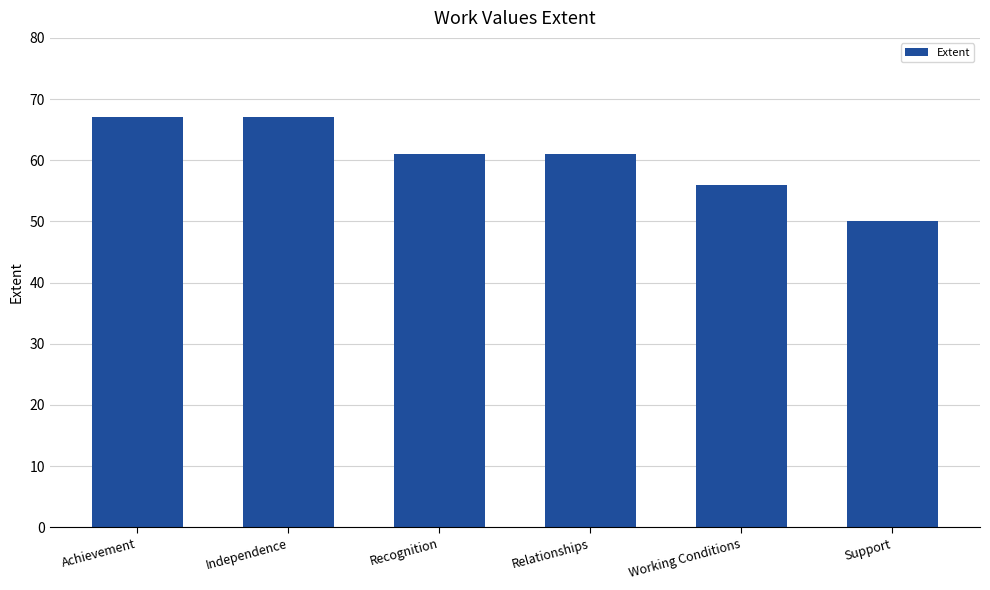

What is the ratio of the value at Relationships to the value at Independence?

0.9